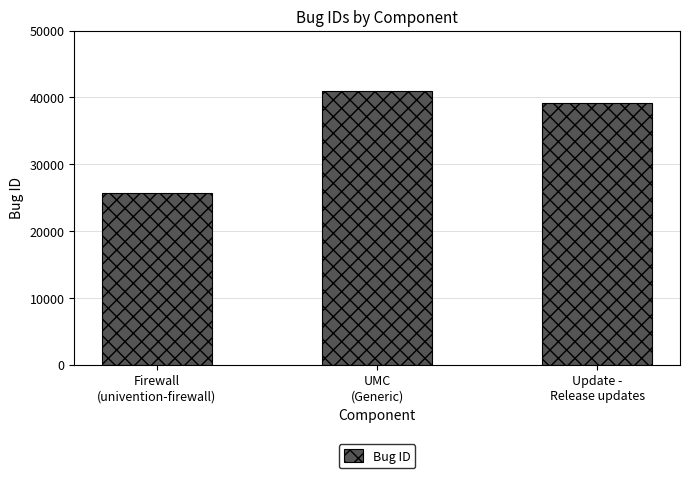

What is the average value?

35263